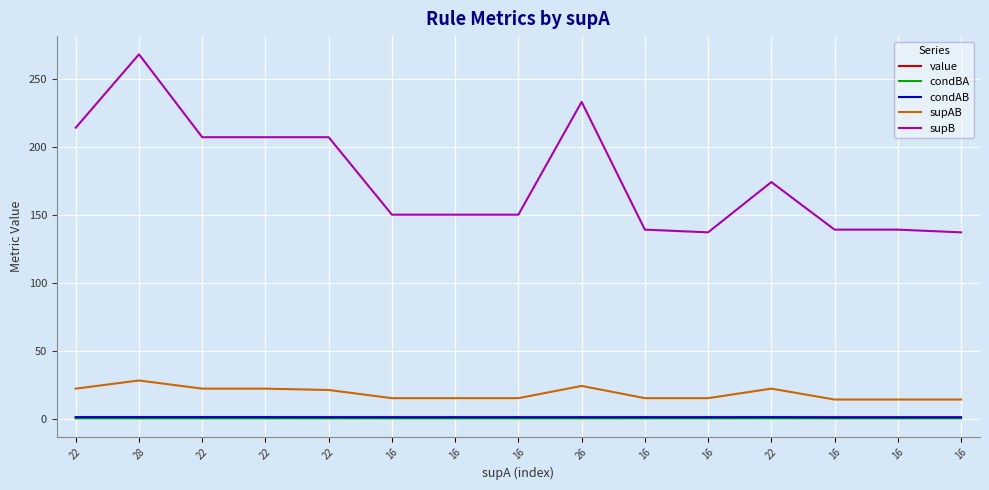

True or false: supB has a value of 187.5 at 28.

False